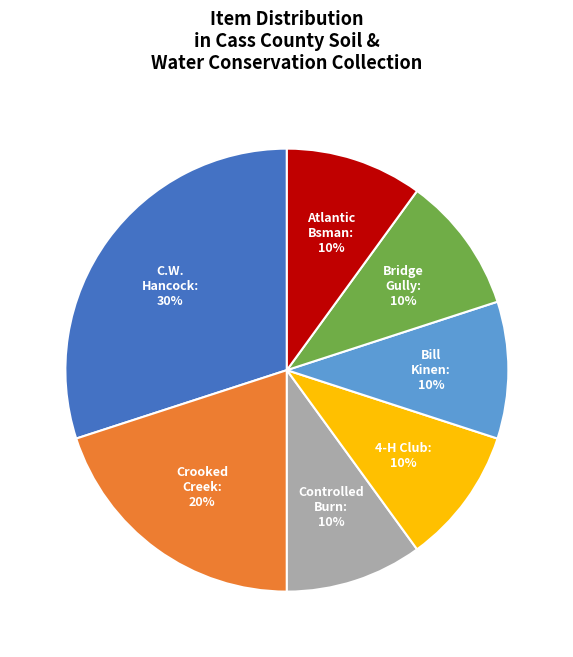

To the nearest percent, what is the difference between the largest and smallest slice percentages?

20%